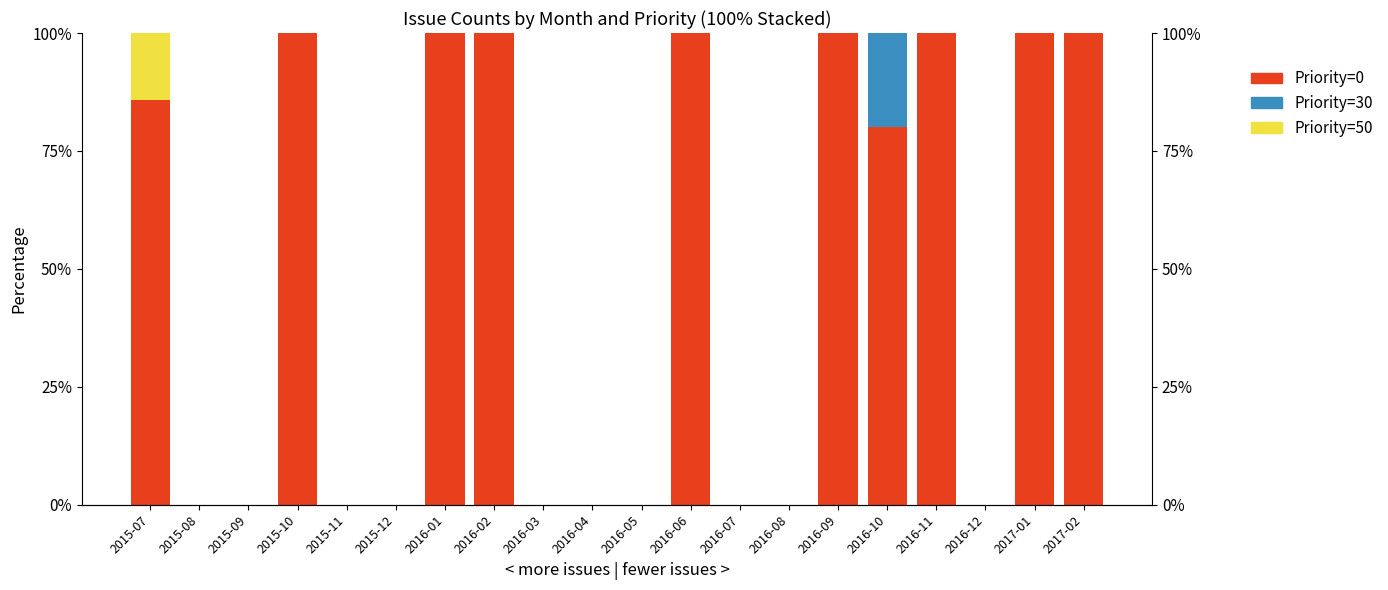

Which series has the widest spread of values?

Priority=0